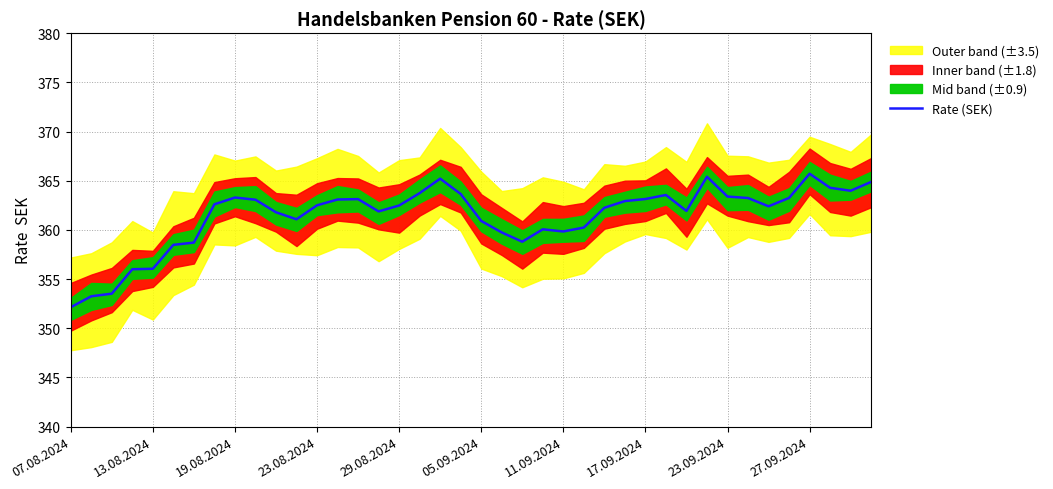

What is the highest value of the Rate (SEK) series?

365.7